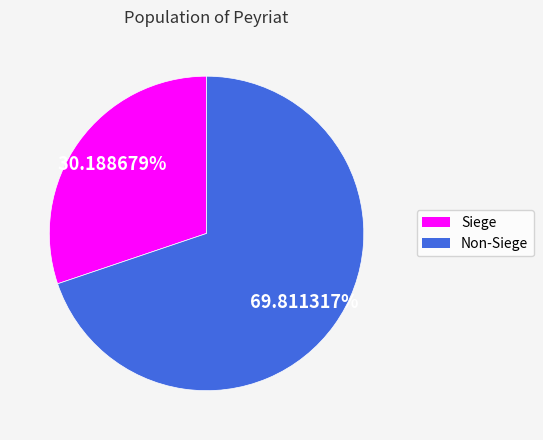

Is there a majority slice in this chart?

Yes